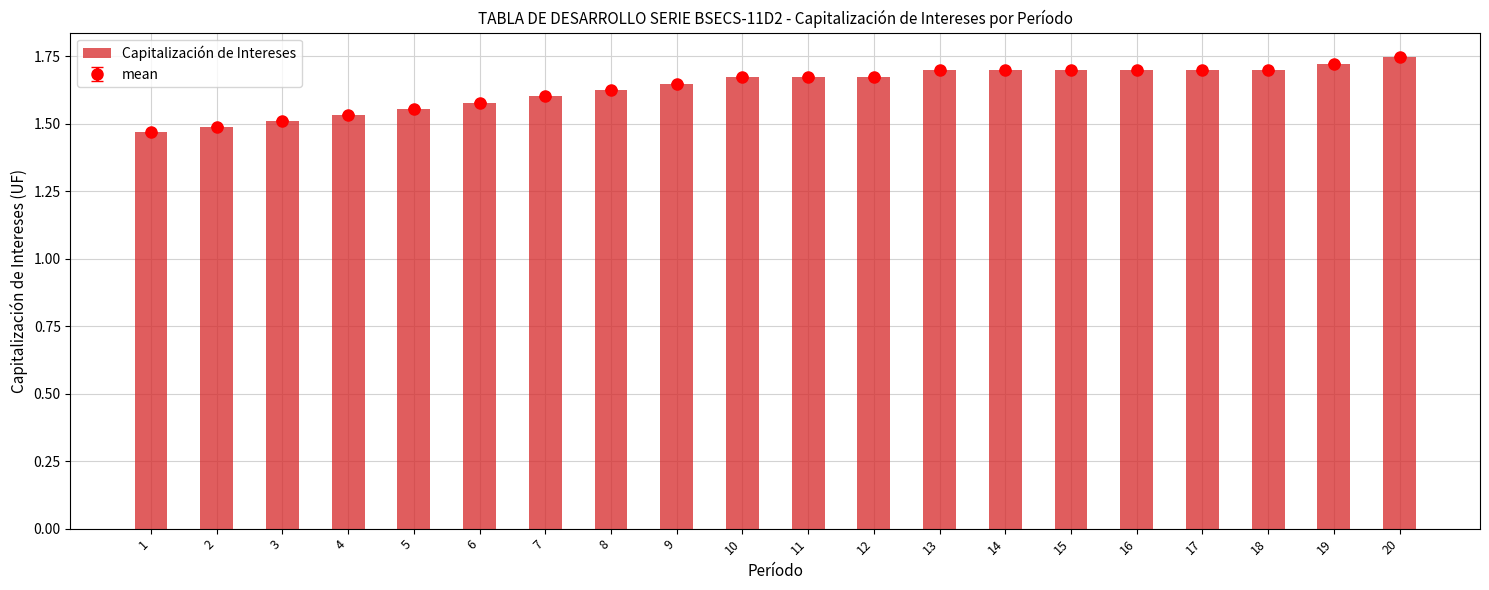

Reading left to right, extract all data points from this chart.

1=1.5	2=1.5	3=1.5	4=1.5	5=1.6	6=1.6	7=1.6	8=1.6	9=1.6	10=1.7	11=1.7	12=1.7	13=1.7	14=1.7	15=1.7	16=1.7	17=1.7	18=1.7	19=1.7	20=1.7